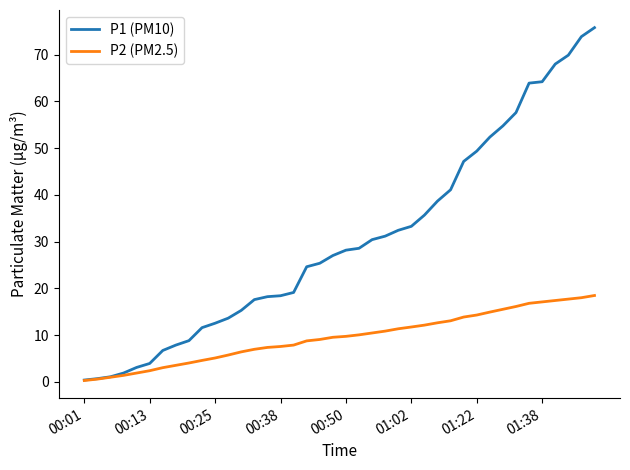

What is the maximum value shown in the chart?

75.8